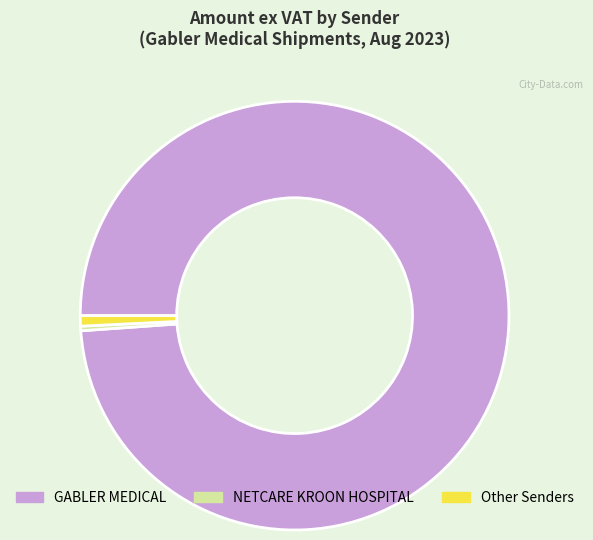

Is there a majority slice in this chart?

Yes